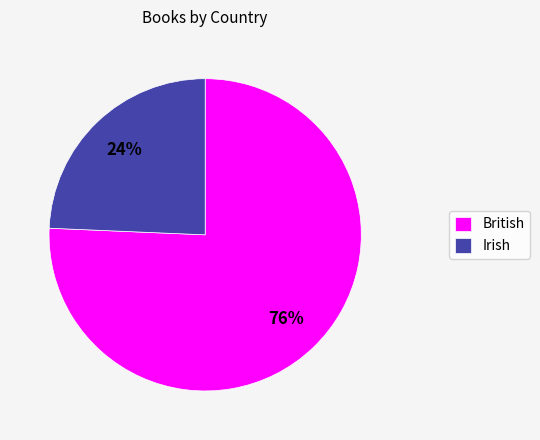

To the nearest percent, what is the combined percentage of British and Irish?

100%